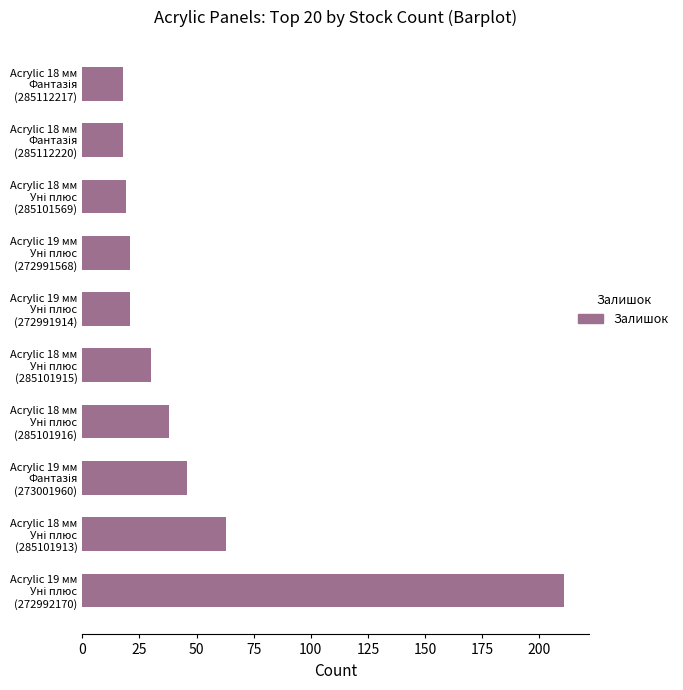

What is the minimum value shown in the chart?

18